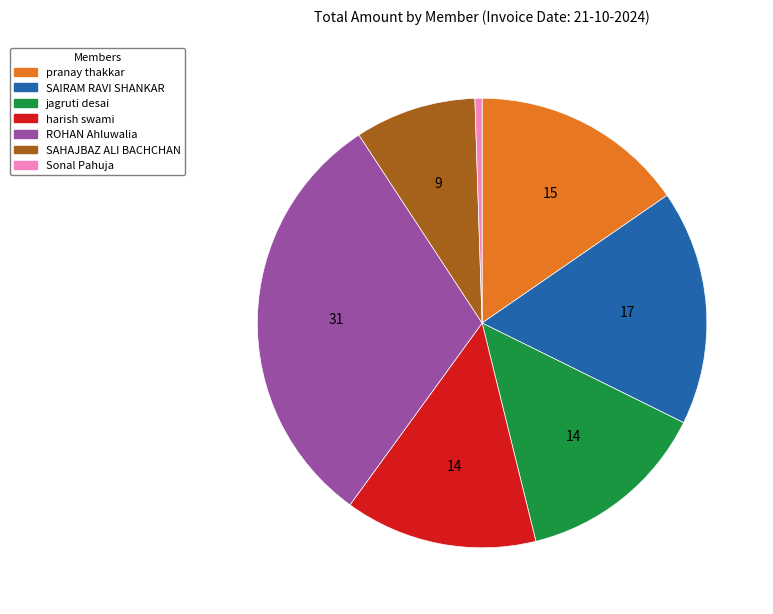

Count the number of slices in the pie.

7